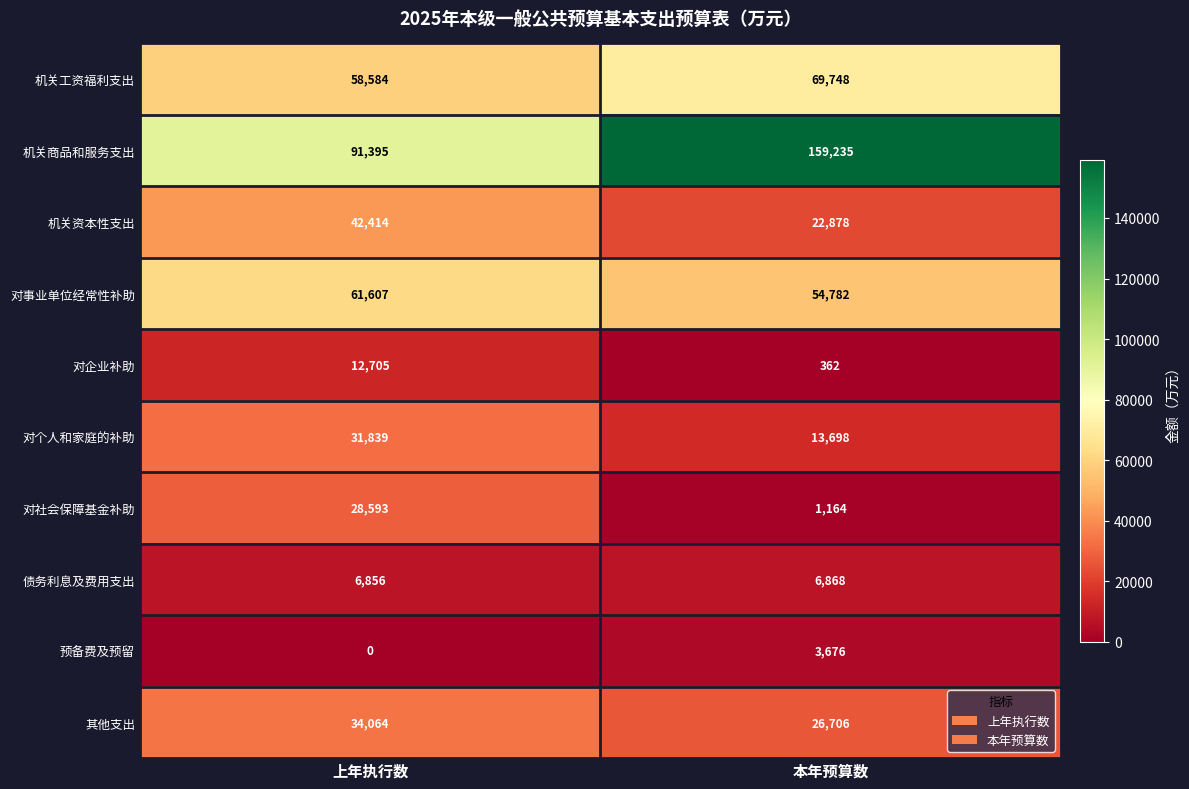

The value of 预备费及预留 at 上年执行数 is 0. True or false?

True